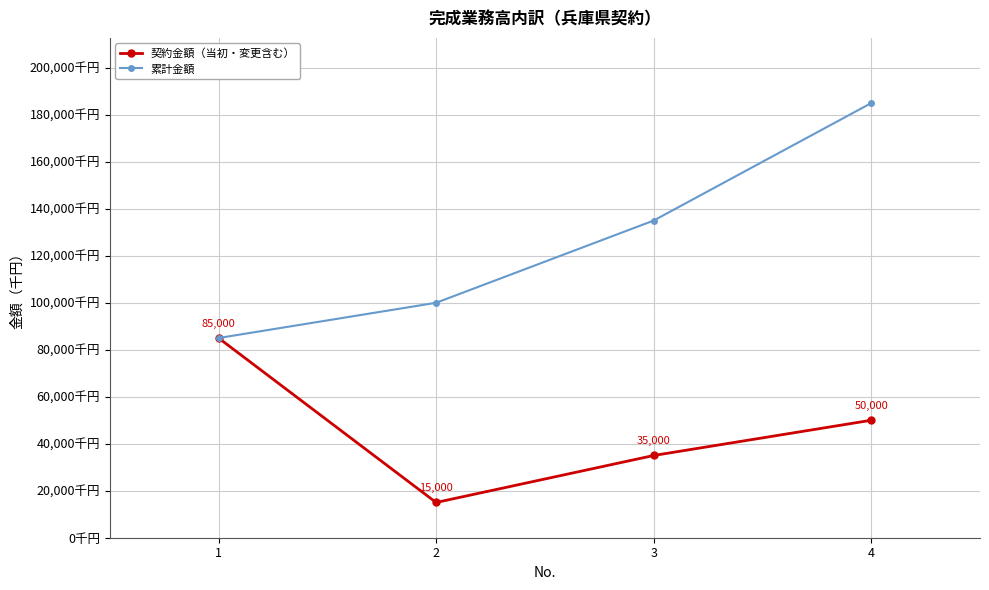

Which series has the largest total across all categories?

累計金額